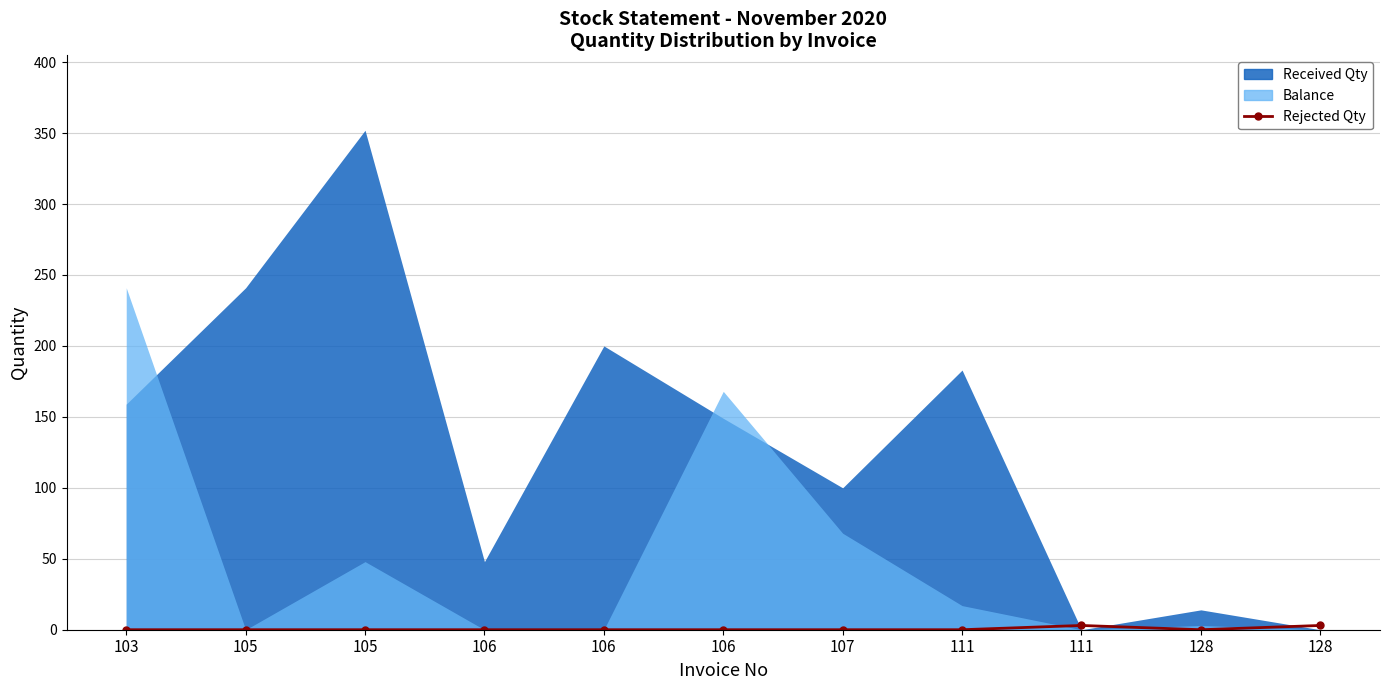

How many data points does each series have?

11